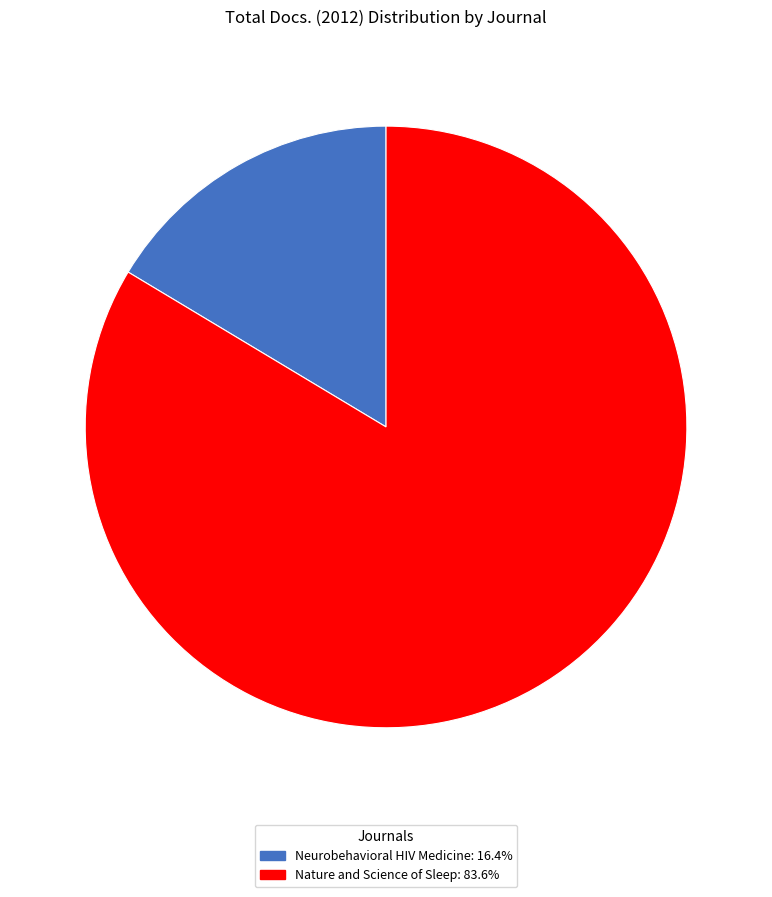

Is Nature and Science of Sleep the majority of the pie?

Yes